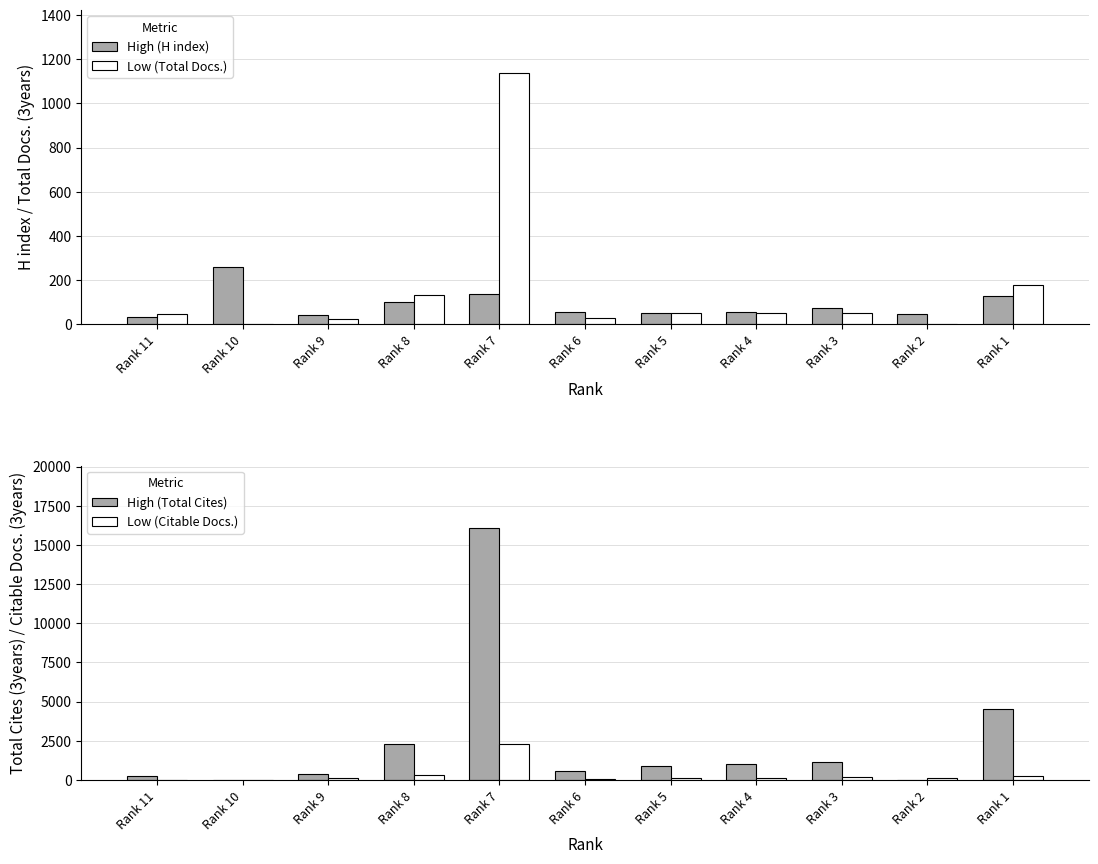

What is the sum of all Citable Docs. (3years) values?

3573